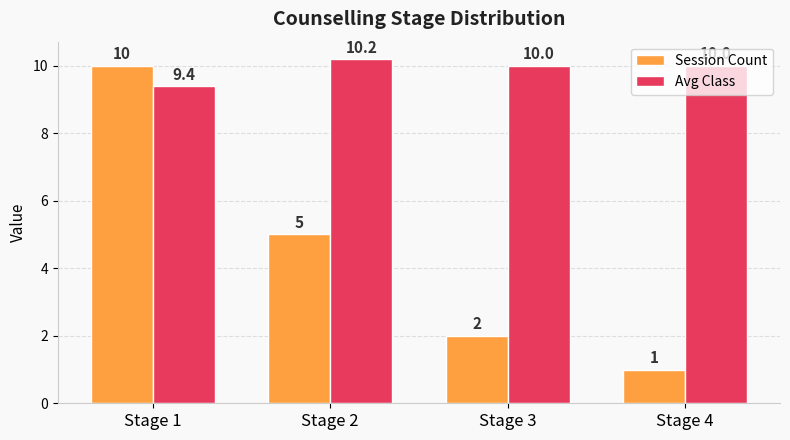

How many data points in Avg Class are less than 10?

1